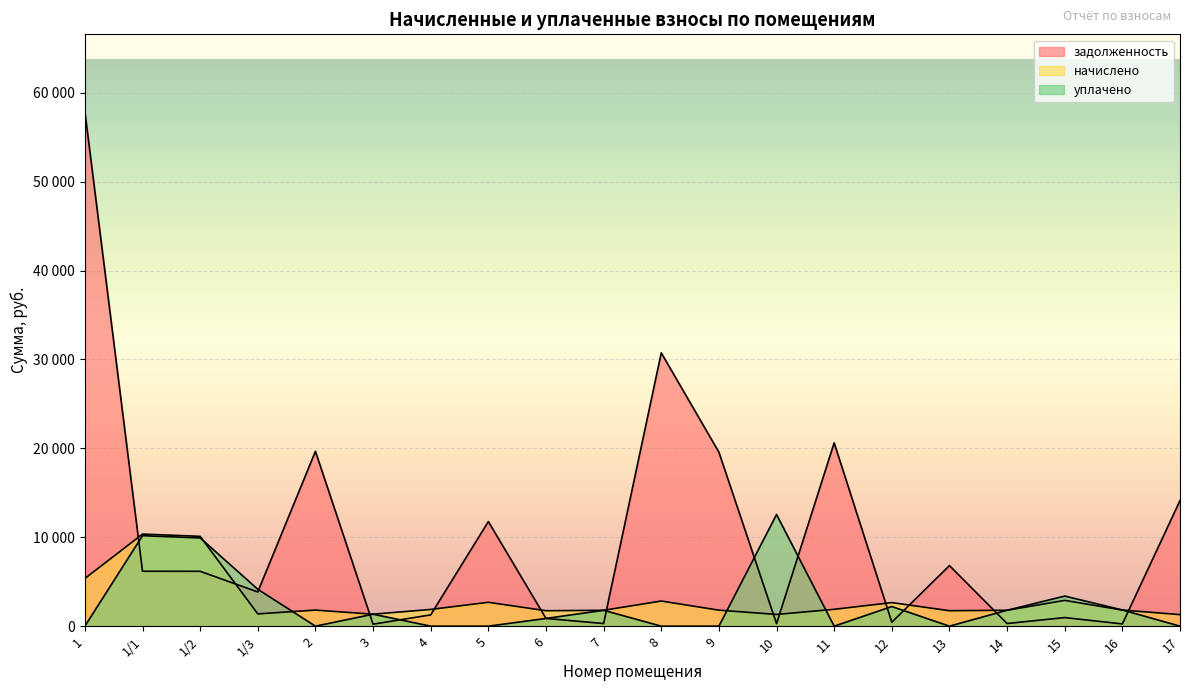

At which category does задолженность reach its first local peak?

2